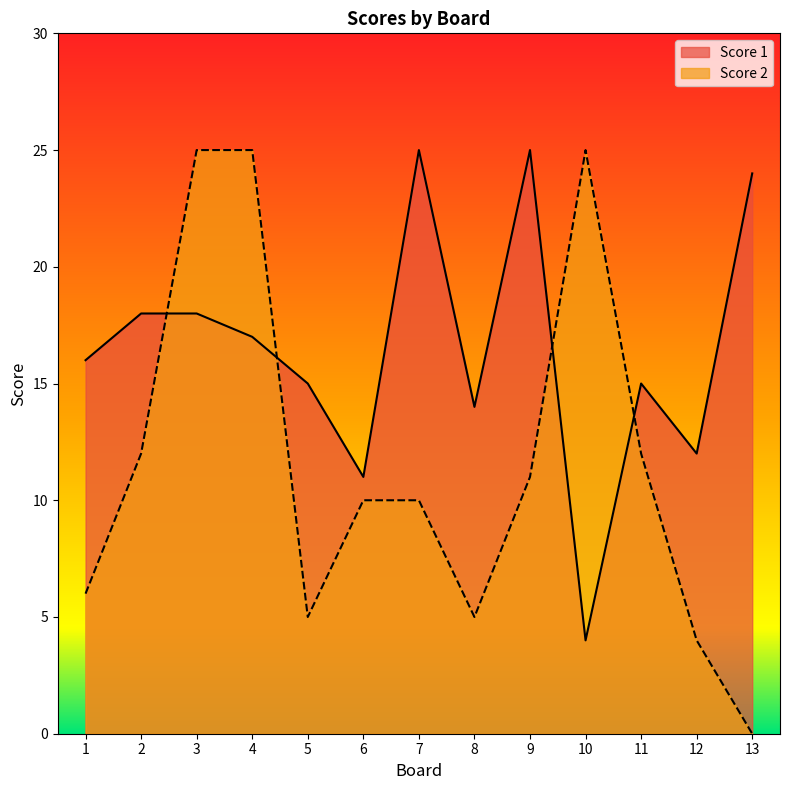

Which series has the widest spread of values?

Score 2